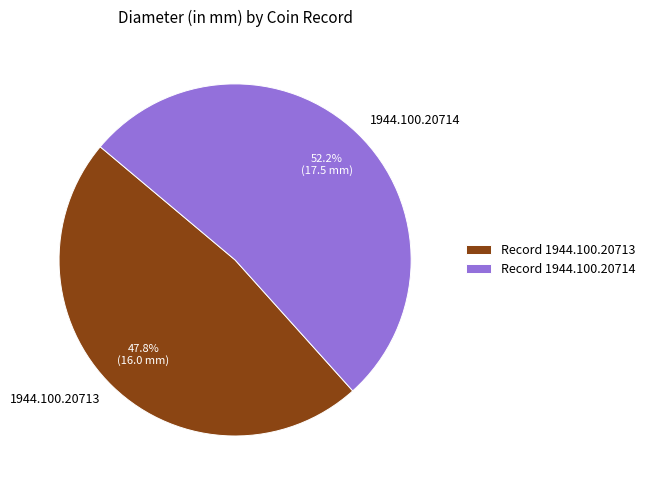

Approximately how many times larger is the value at 1944.100.20713 compared to 1944.100.20714?

0.9